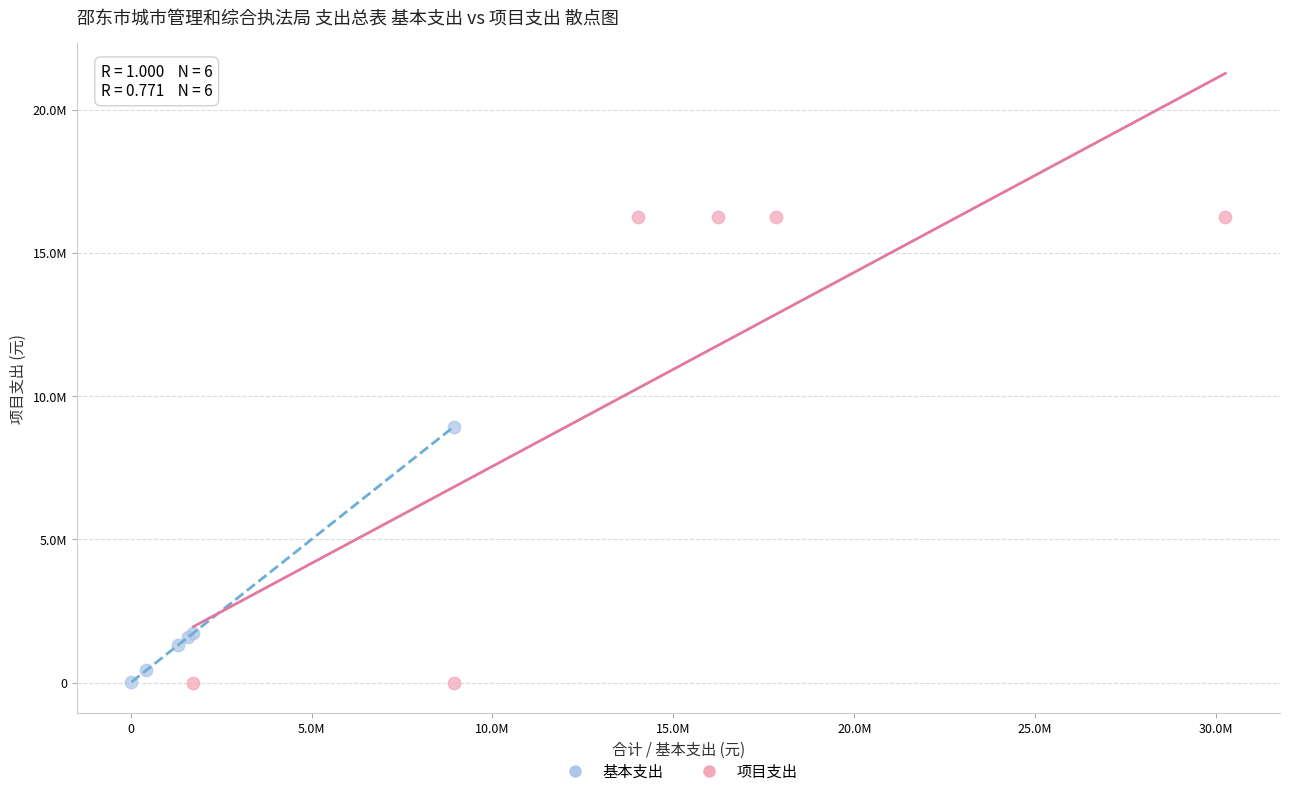

Which series has the widest spread of Y values?

项目支出